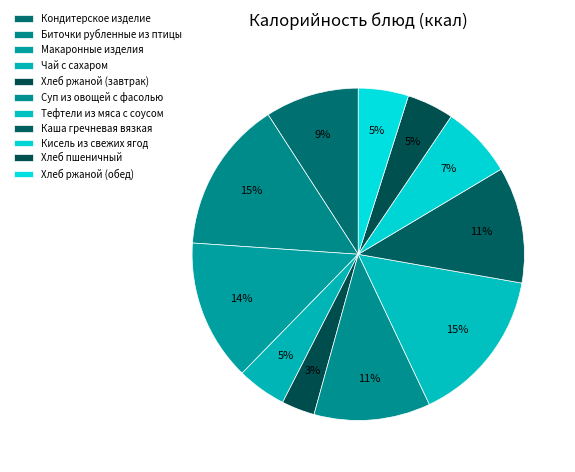

To the nearest percent, what percentage of the pie is Тефтели из мяса с соусом?

15%